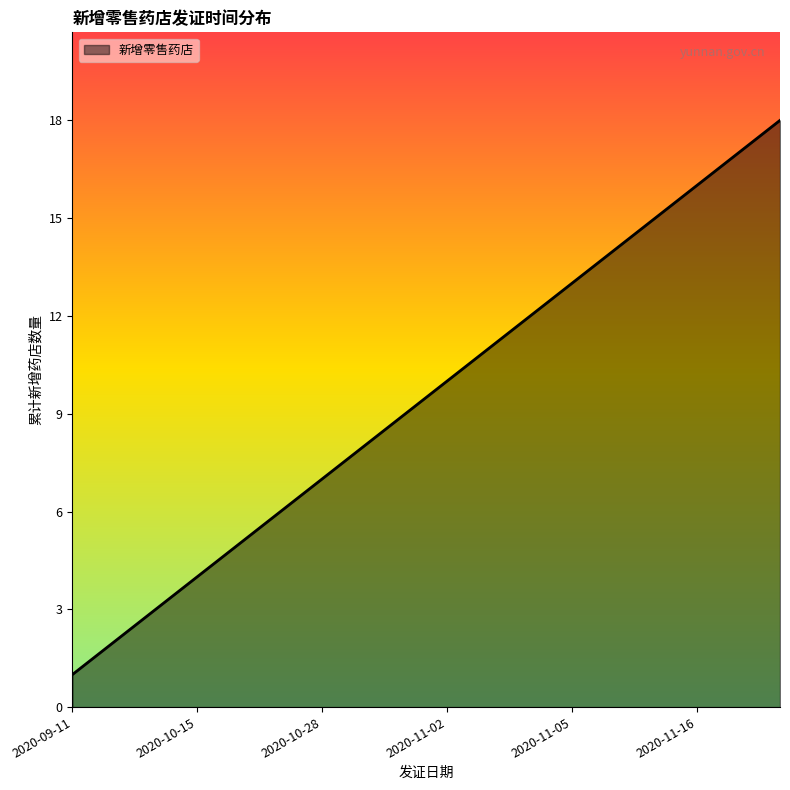

What is the difference between the maximum and minimum values?

17